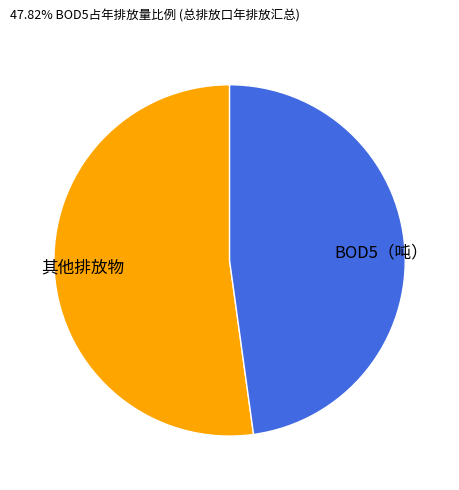

Combined, do BOD5（吨） and 其他排放物 account for over 50%?

Yes